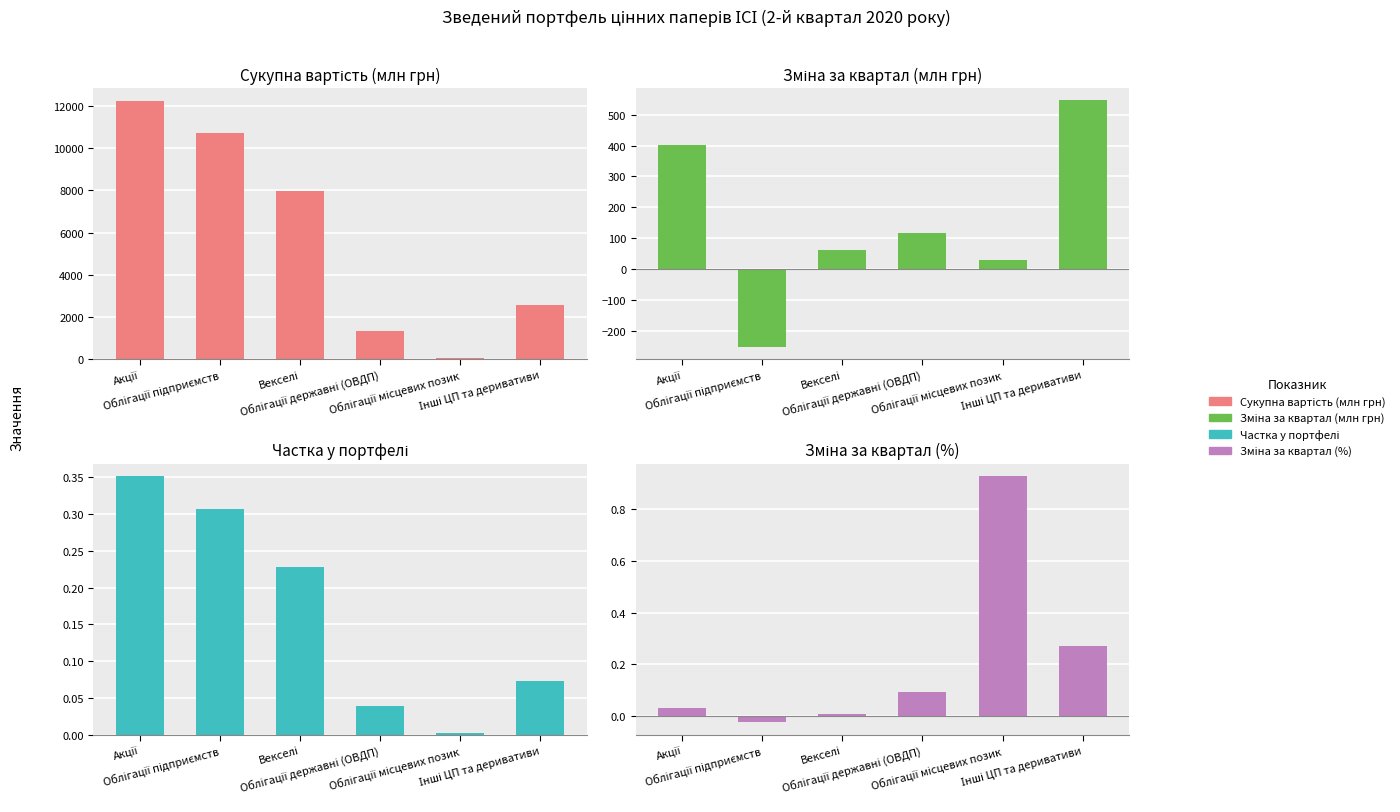

How many values in the Сукупна вартість (млн грн) series are below 7961?

3